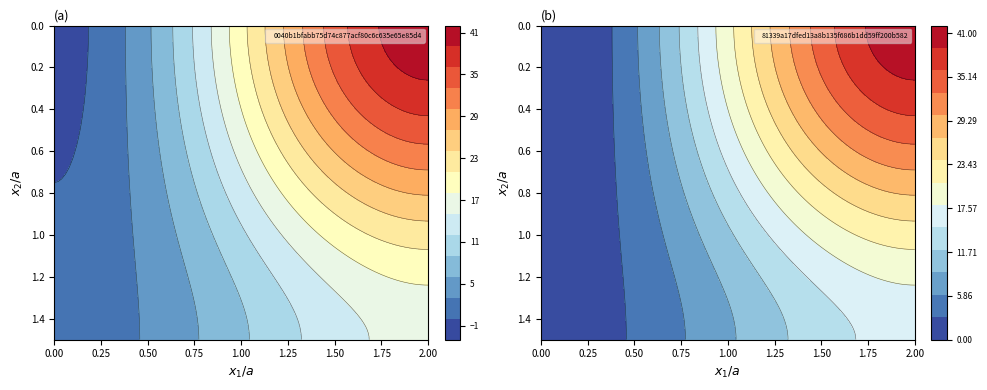

What is the highest value of the 0040b1bfabb75d74c877acf80c6c635e65e85d4 series?

41